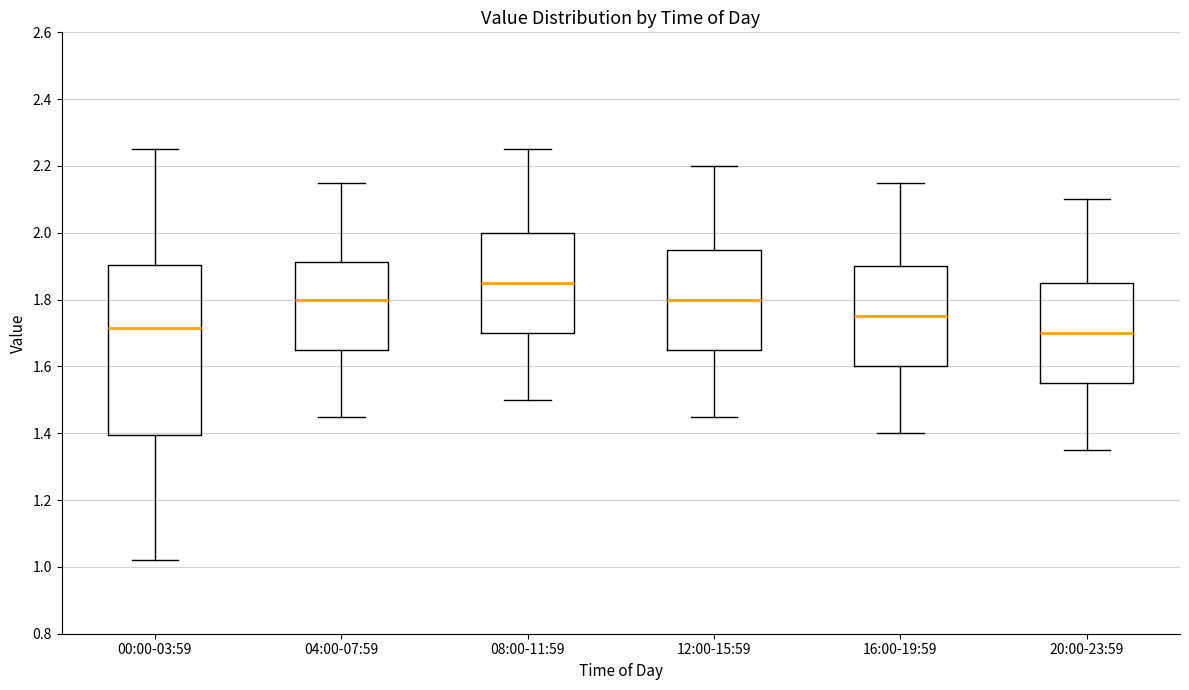

Where does the median line of the box for 08:00-11:59 sit on the y-axis? The values are not printed on the chart, so give them approximately, as read against the axis.

1.86